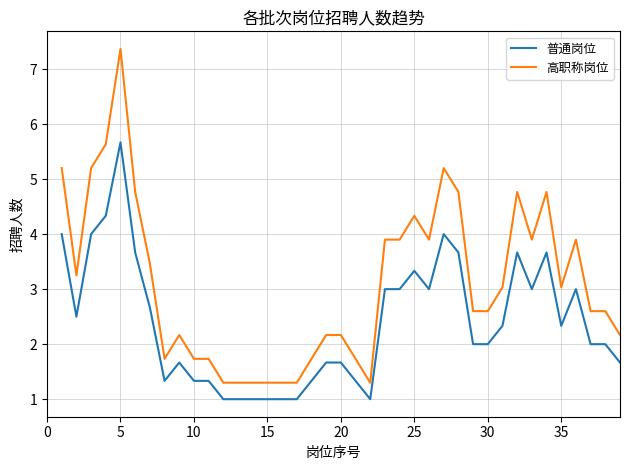

What is the maximum value shown in the chart?

7.4